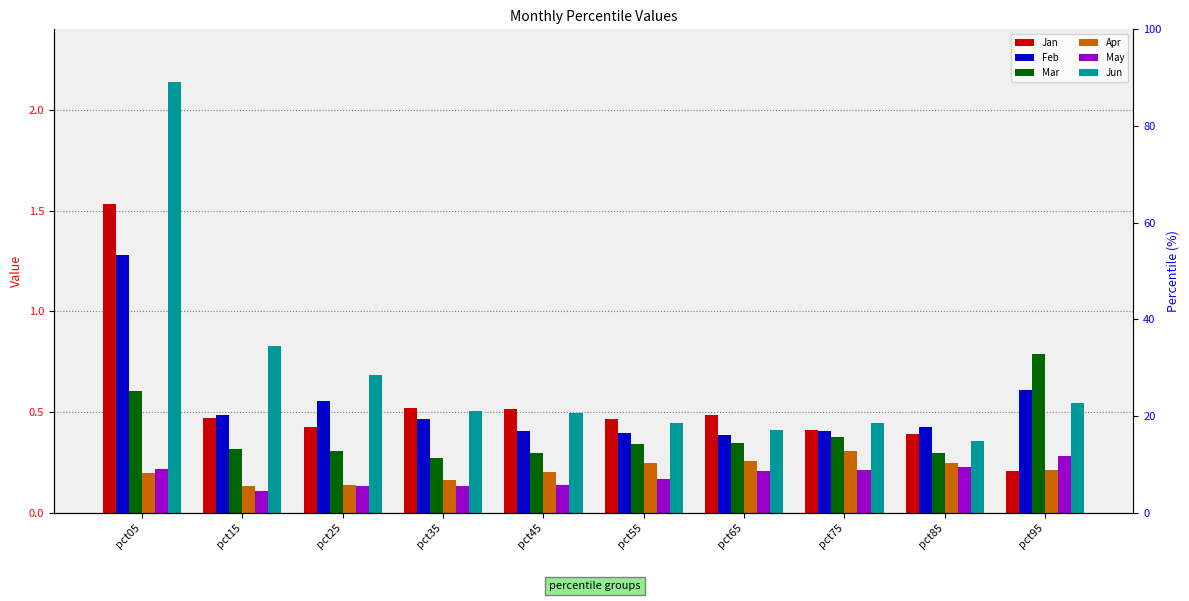

What is the highest value of the May series?

0.3